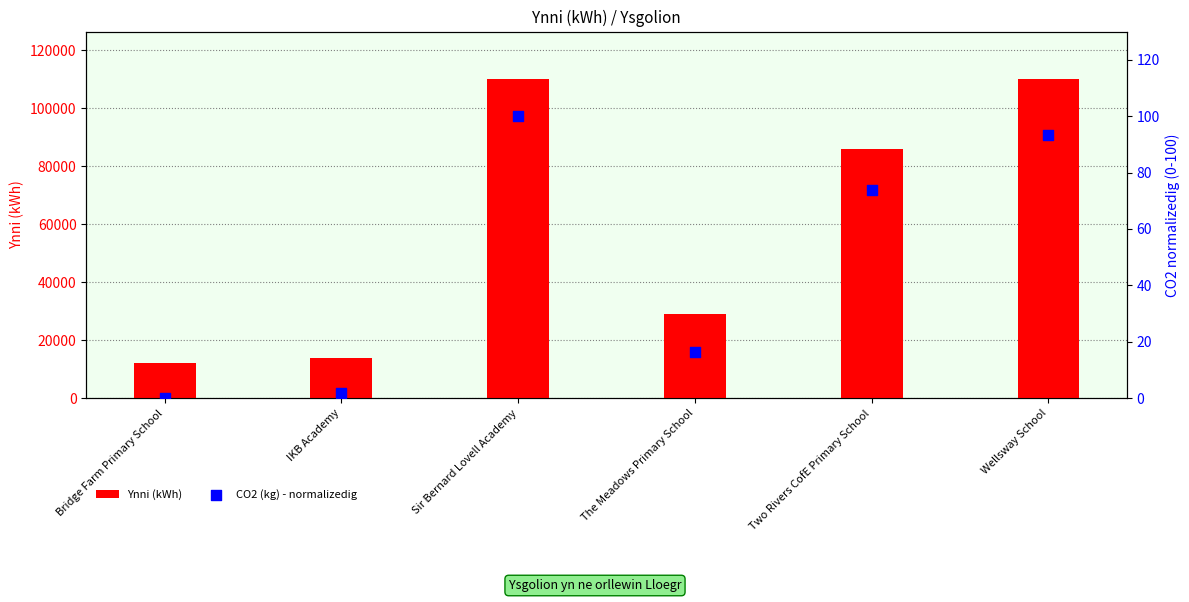

At which category is the sum across all series the highest?

Sir Bernard Lovell Academy